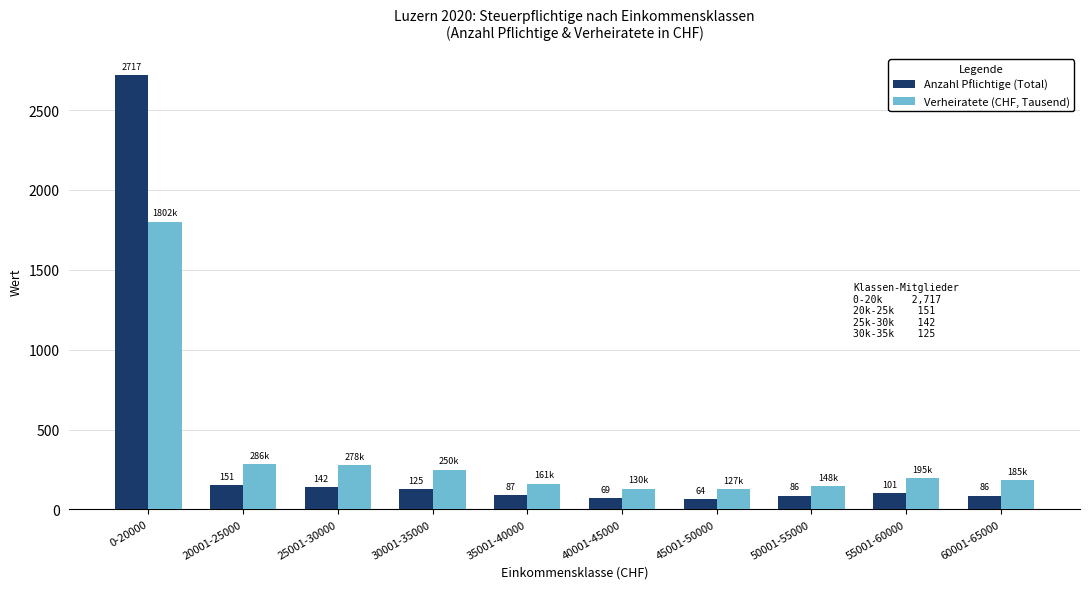

At 20001-25000, list the series in order from smallest to largest.

Anzahl Pflichtige (Total), Verheiratete (CHF, Tausend)